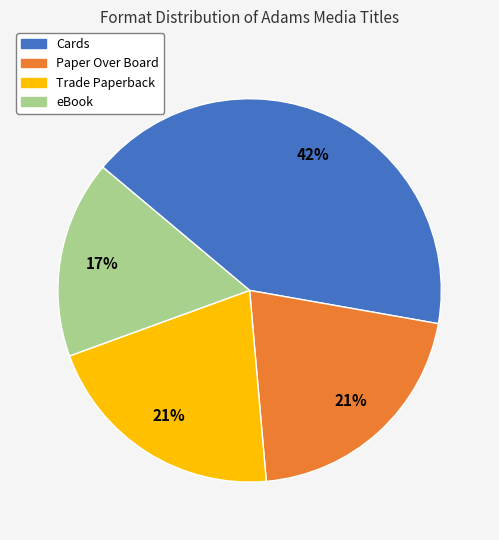

True or false: Trade Paperback accounts for 15% of the total.

False